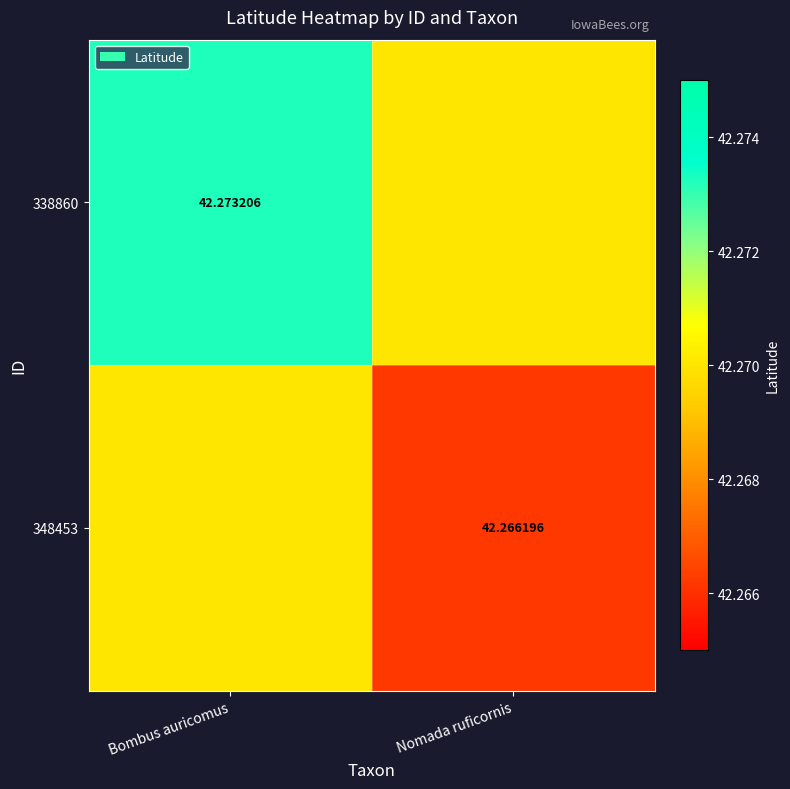

The value of 348453 at Nomada ruficornis is 18.0. True or false?

False